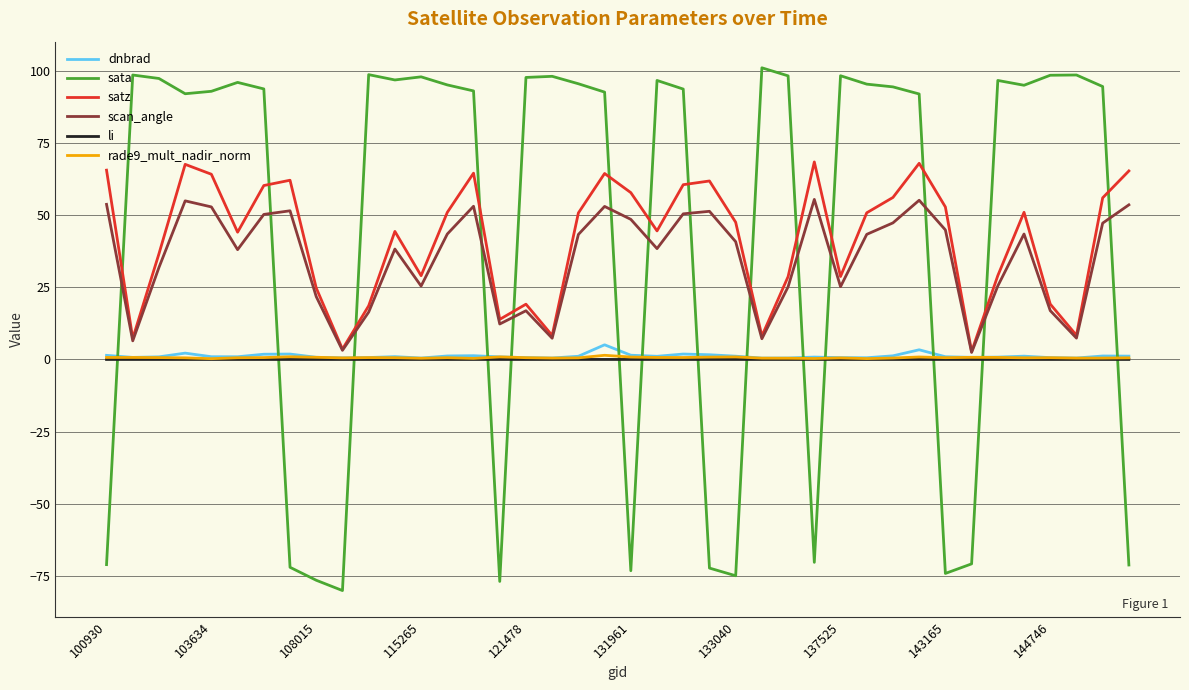

What is the smallest value displayed?

-80.1